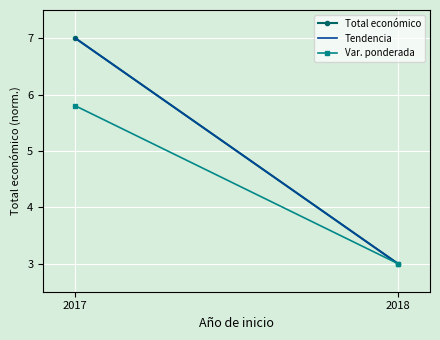

What is the difference between the maximum and minimum values in the Var. ponderada series?

2.8